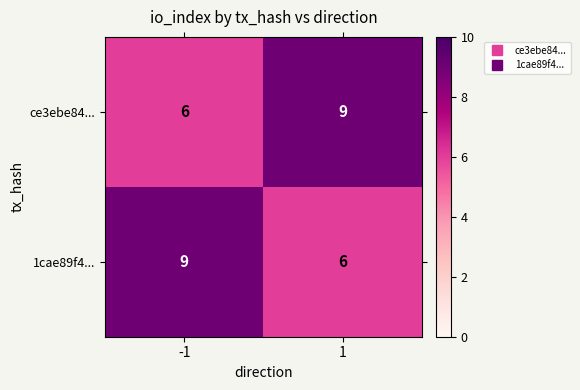

What is the average value of the 1cae89f4... series?

8